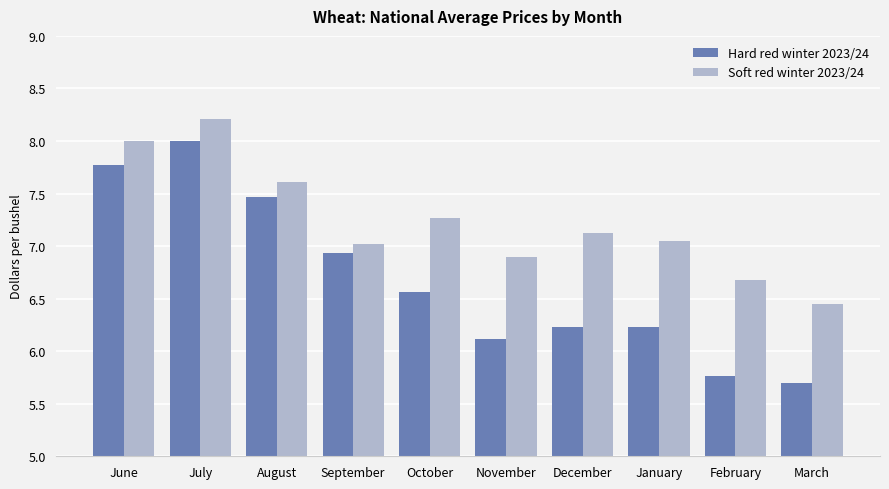

How many bars are there in total?

20